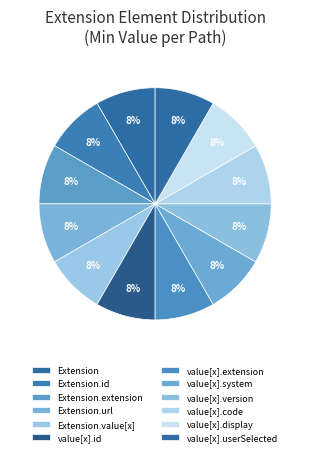

Count the number of slices in the pie.

12